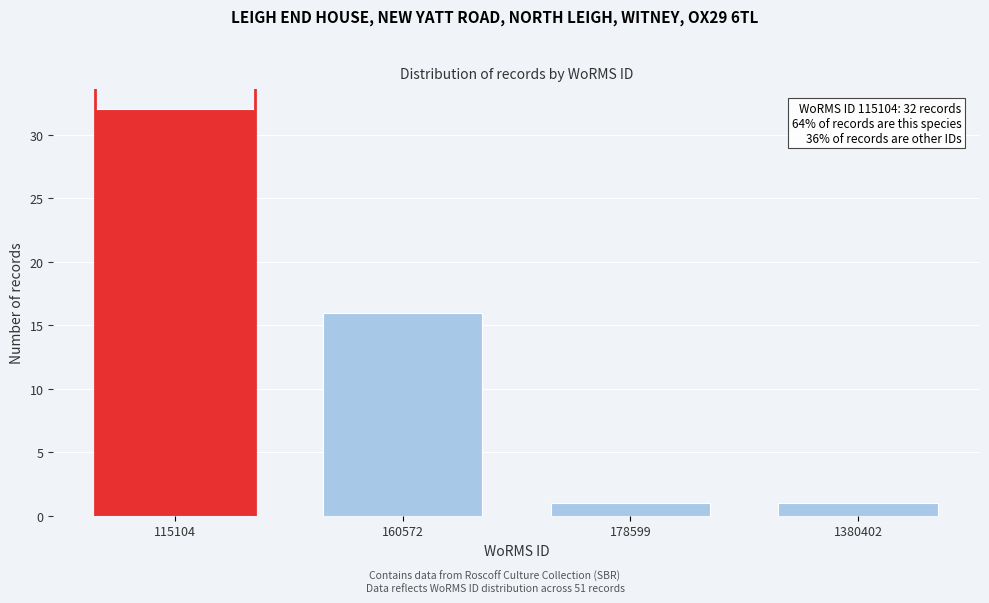

Reading left to right, extract all data points from this chart.

115104=32	160572=16	178599=1	1380402=1